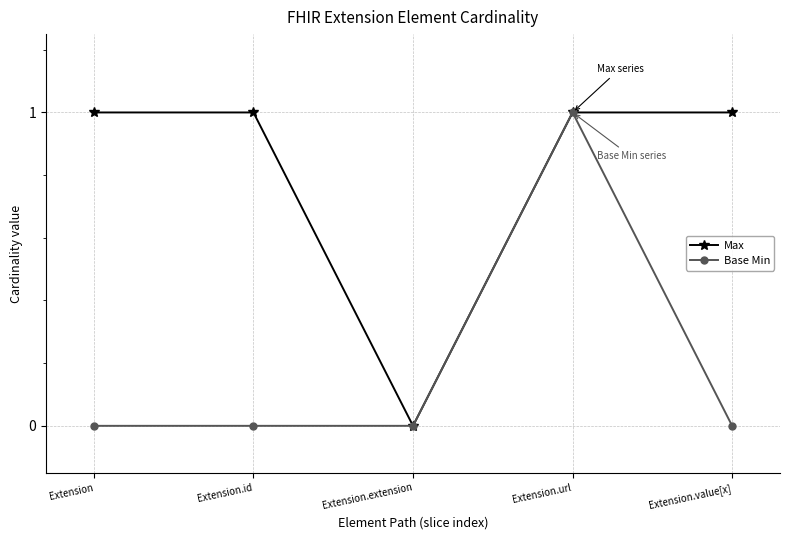

How many interior local valleys does the Max series have?

1